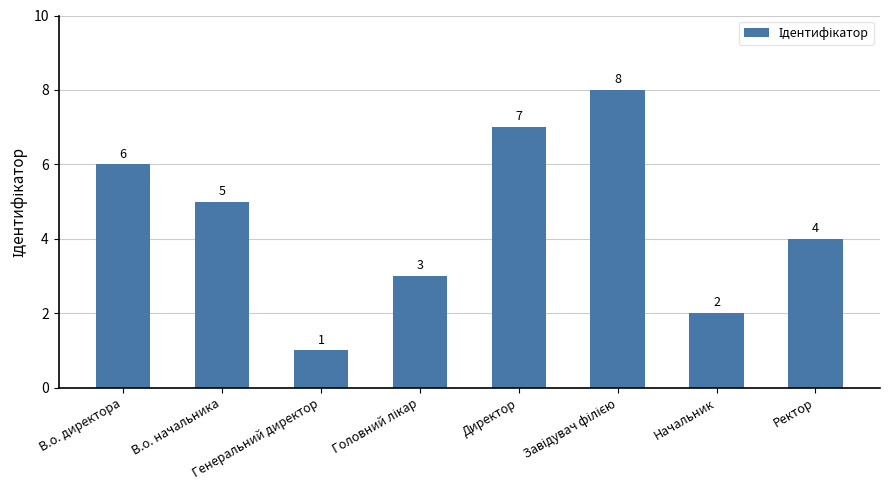

What is the greatest value displayed?

8